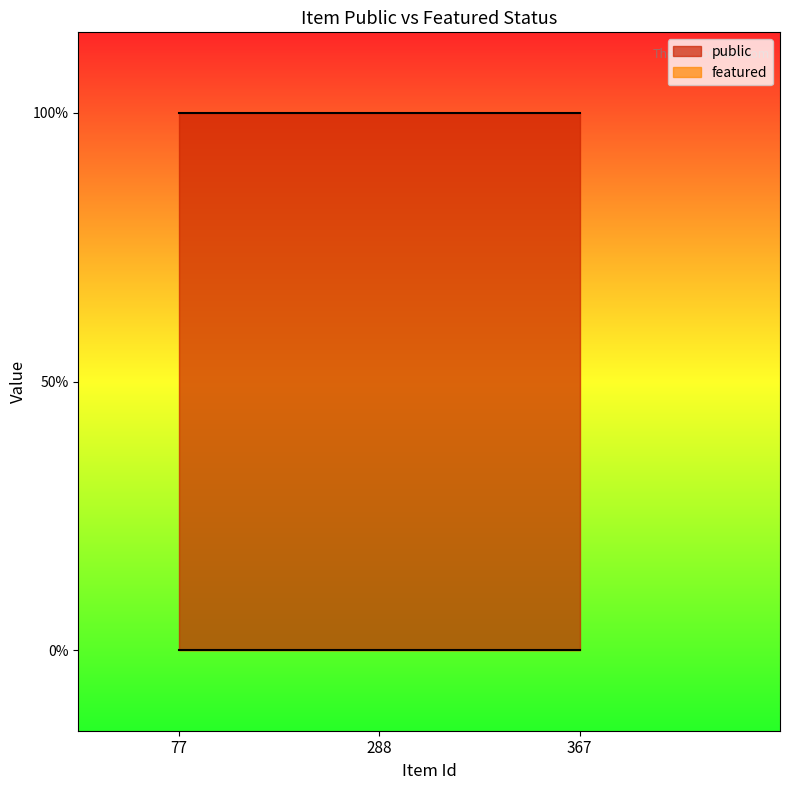

Reading left to right, extract all data points from this chart.

public: 77=1	288=1	367=1
featured: 77=0	288=0	367=0